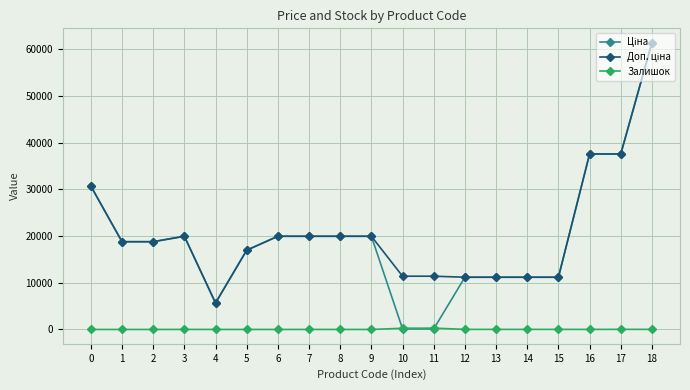

What is the greatest value displayed?

61434.3